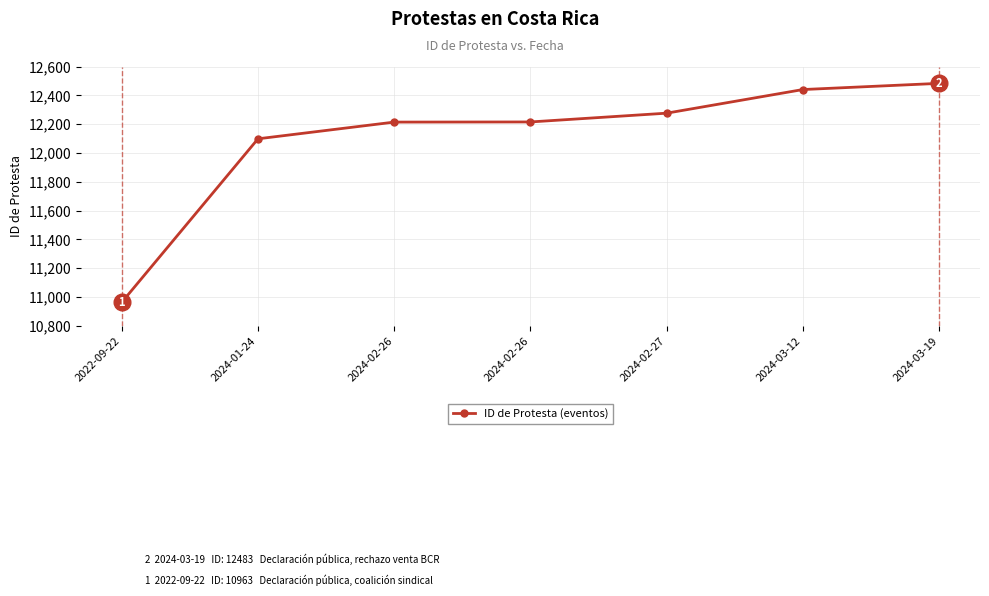

At which label does the data first exceed 12215?

2024-02-27